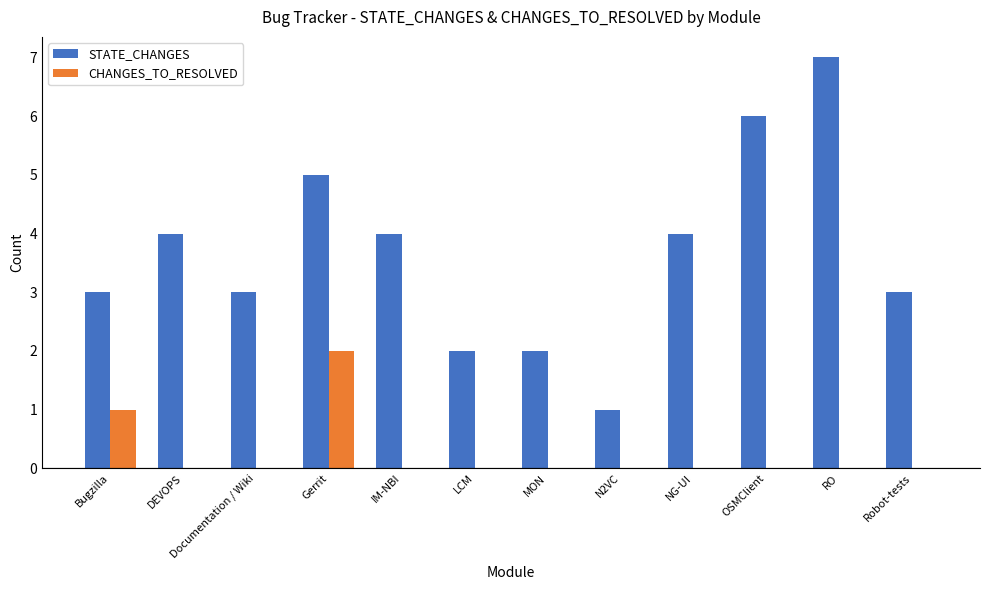

True or false: CHANGES_TO_RESOLVED has a value of 1 at N2VC.

False